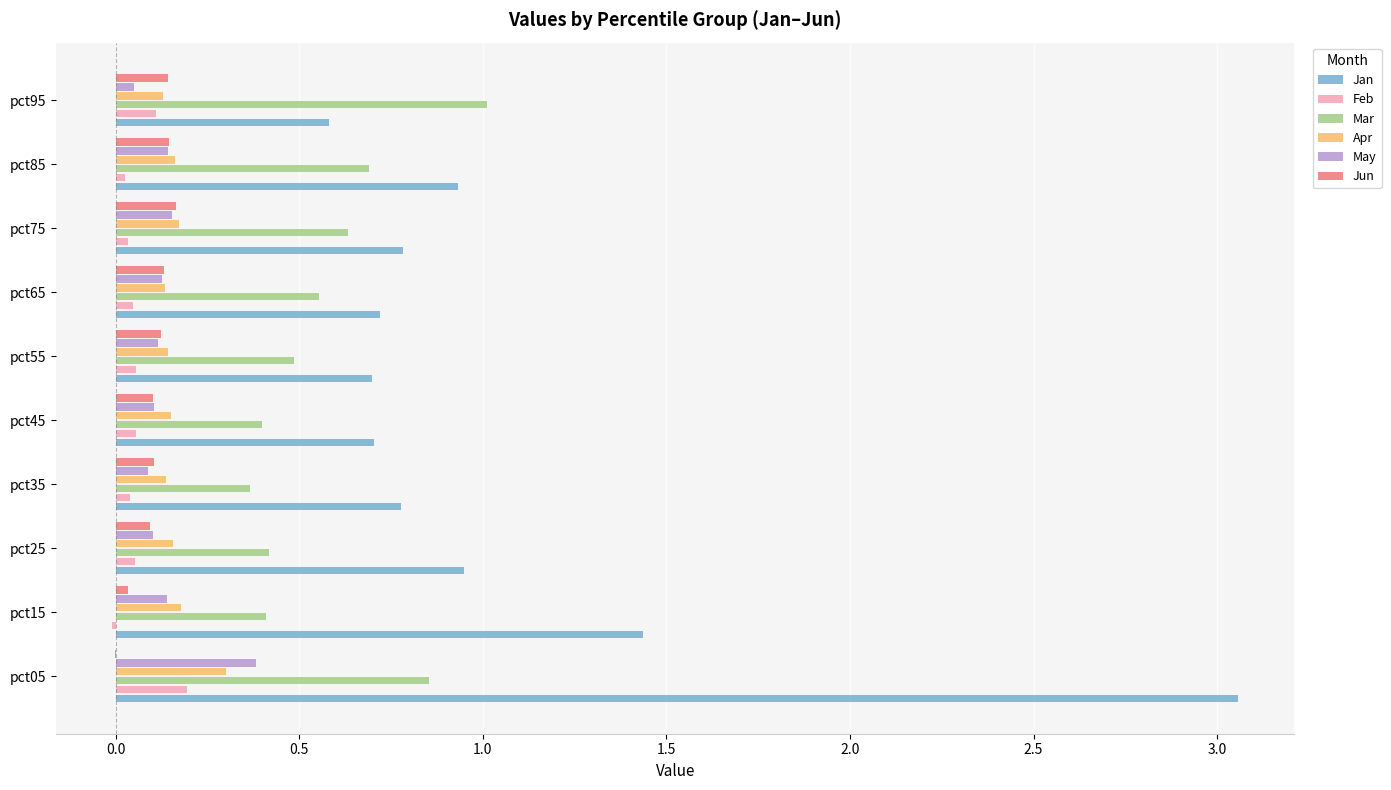

At which label does Feb reach its peak?

pct05